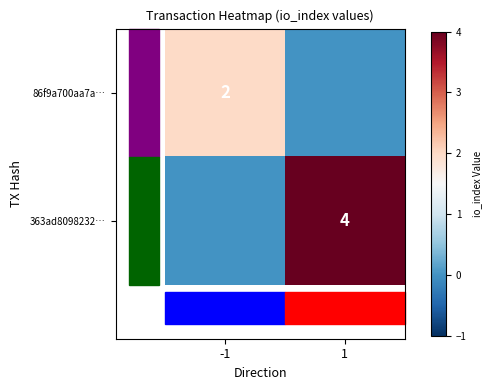

List the labels in order of 363ad8098232… value, smallest first.

-1, 1